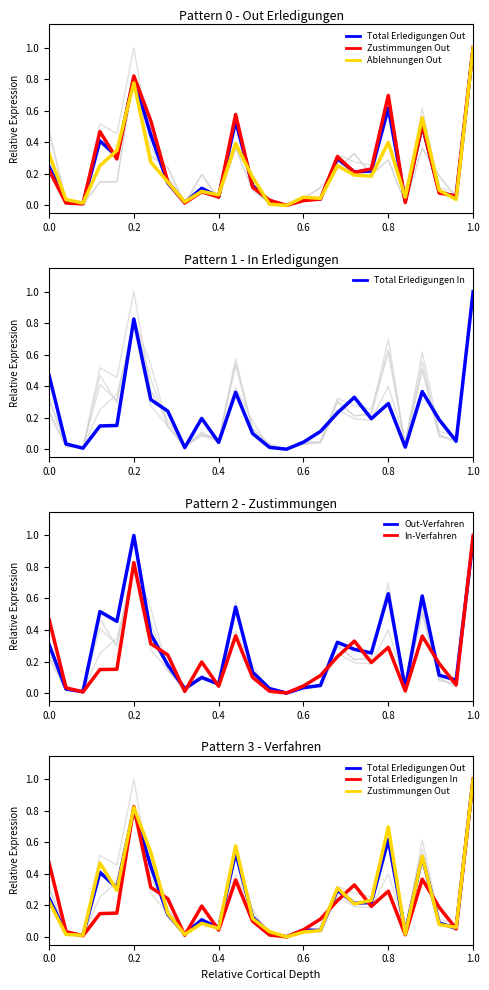

How many intersections are there between Ablehnungen Out and Total Erledigungen In?

11